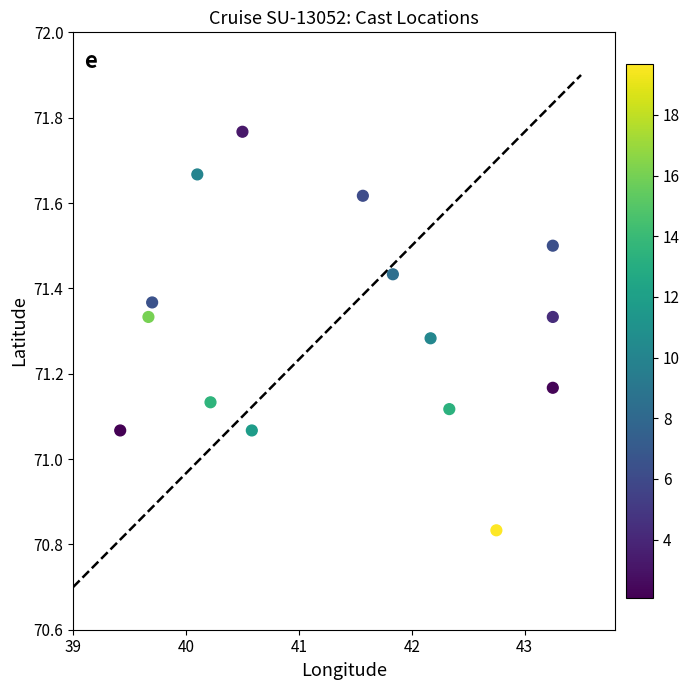

What is the range of Y values (max minus min)?

0.9